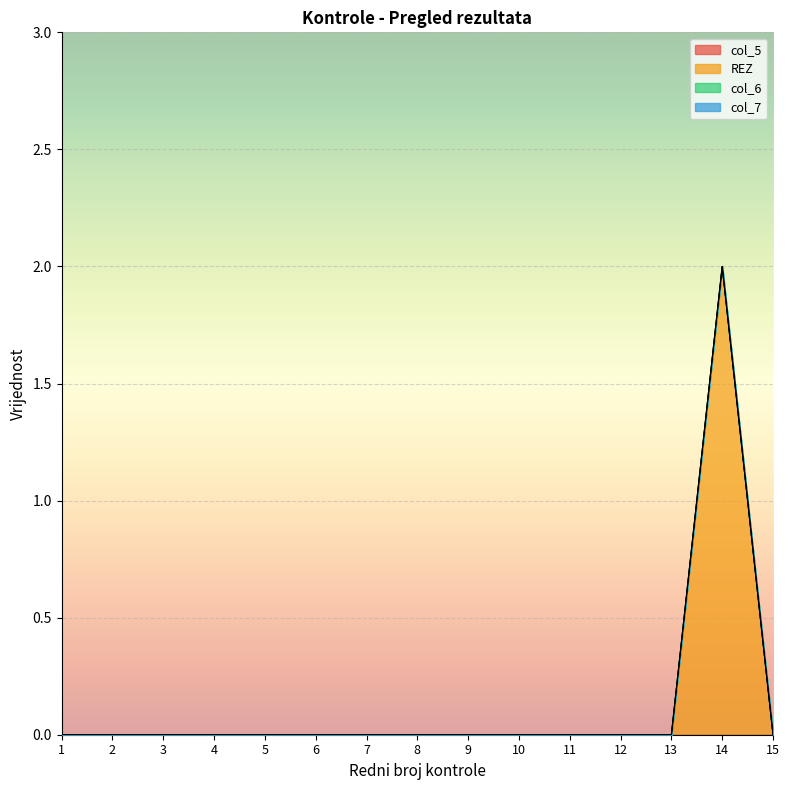

List the series in order of their peak value, lowest first.

col_5, col_6, col_7, REZ